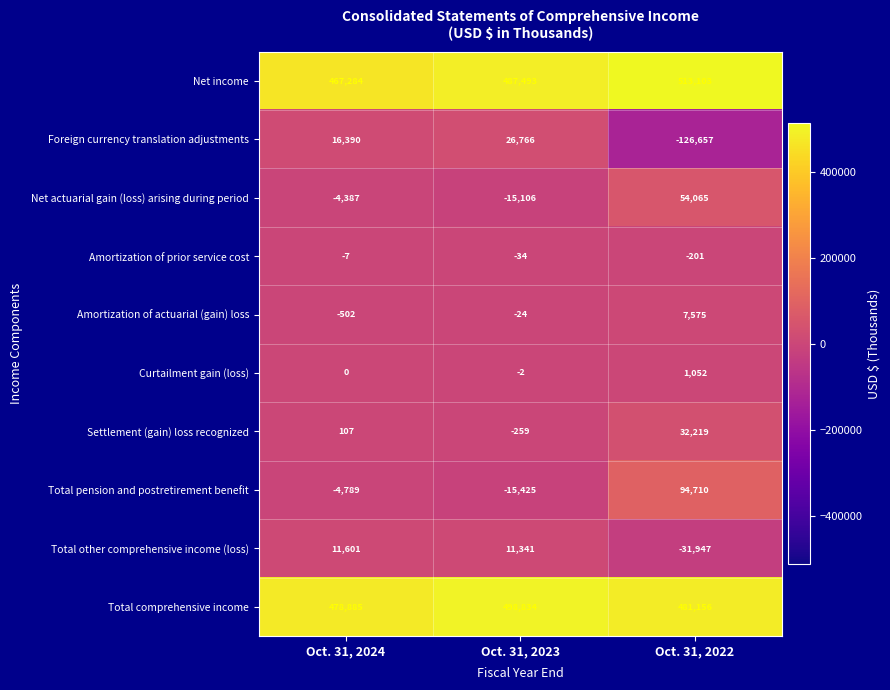

Which category has the highest value across all series?

Oct. 31, 2022